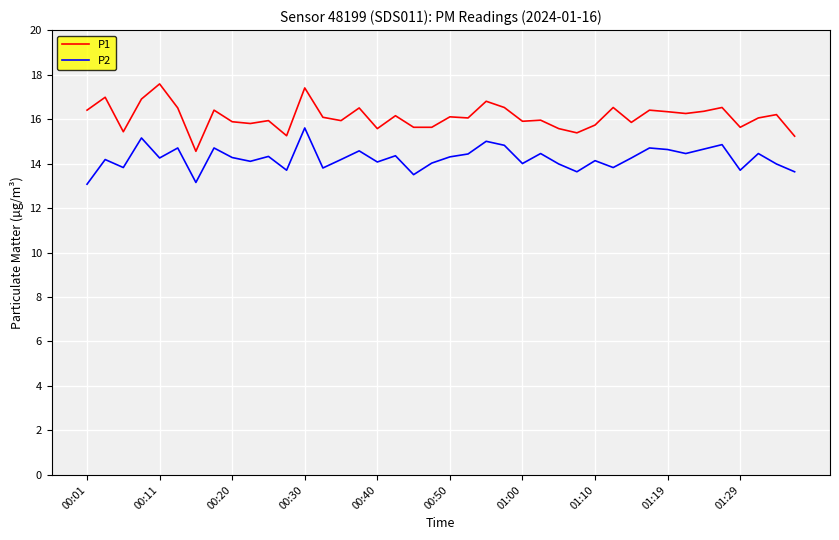

List the series in order of their overall mean, lowest first.

P2, P1